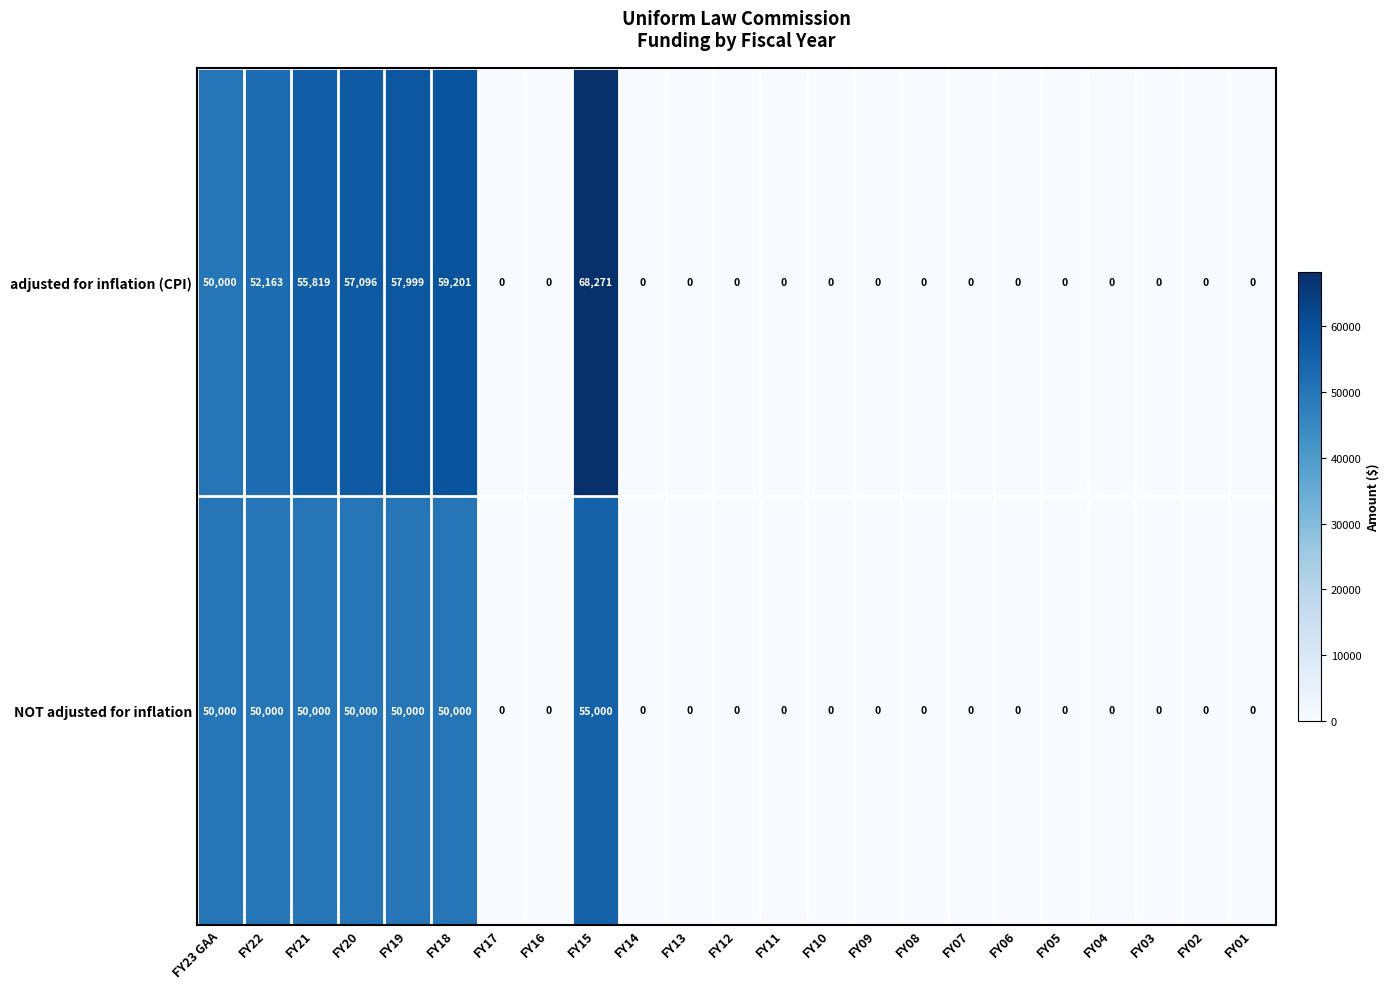

At how many categories does at least one series exceed 66126?

1